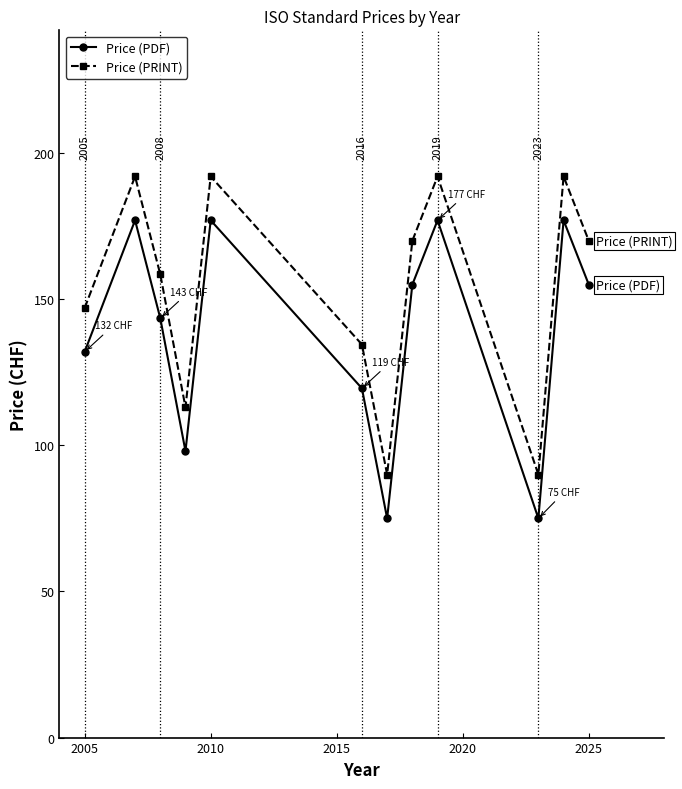

What is the highest value of the Price (PRINT) series?

192.0